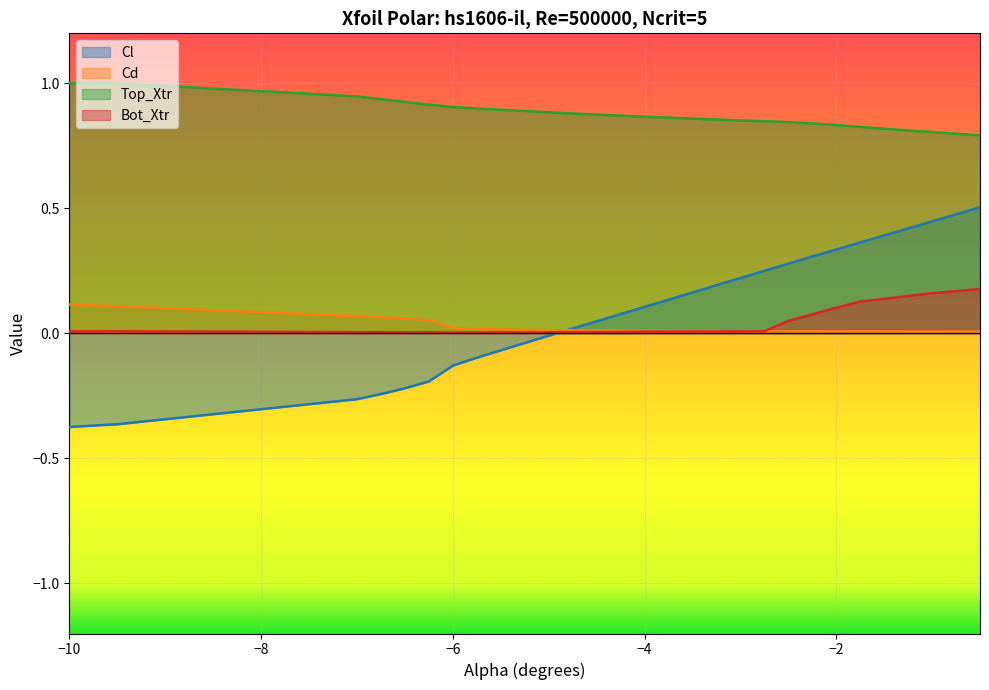

What are all the series names shown in the legend?

Cl, Cd, Top_Xtr, Bot_Xtr